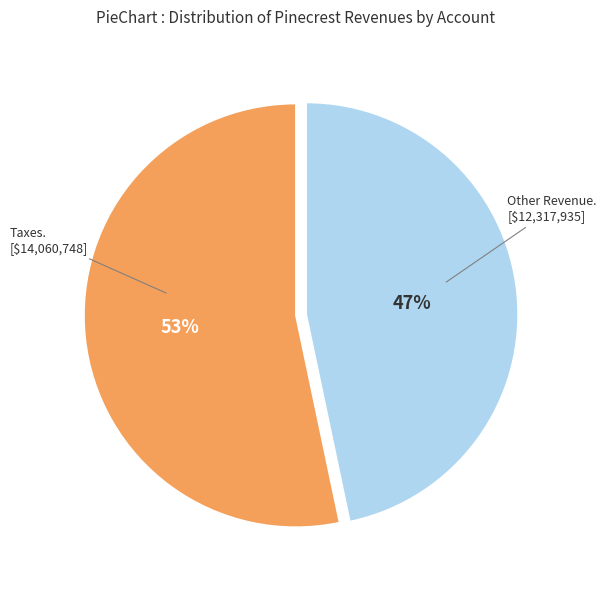

Is there any slice that represents more than half of the pie?

Yes